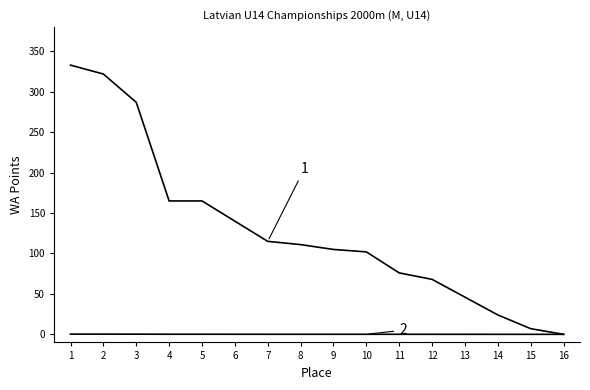

How many lines are shown in the chart?

2